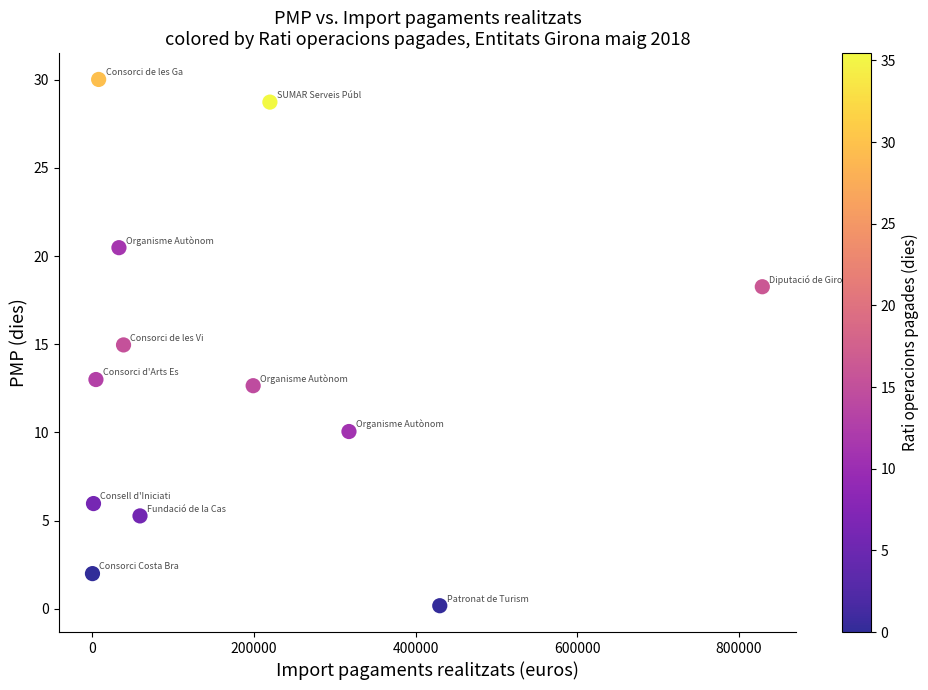

What is the average Y value?

13.5